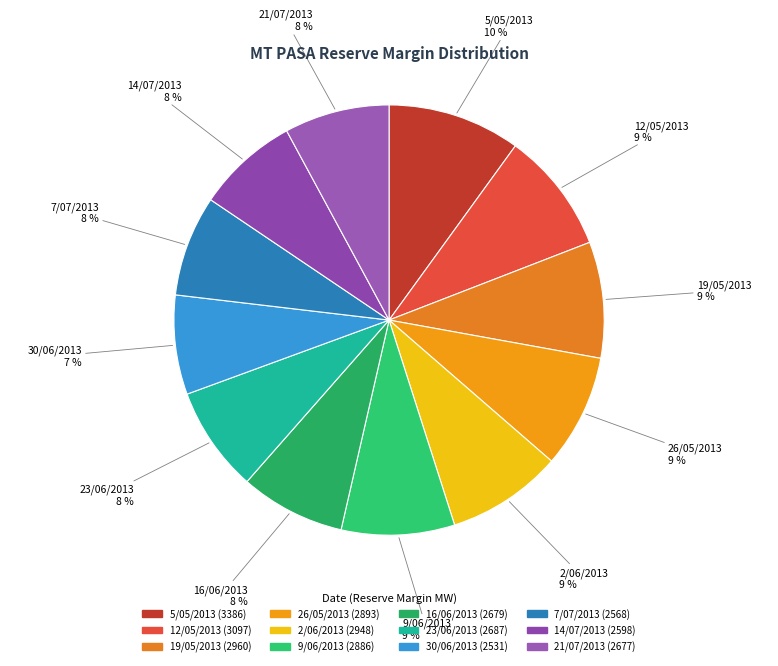

True or false: 30/06/2013 accounts for 7% of the total.

True